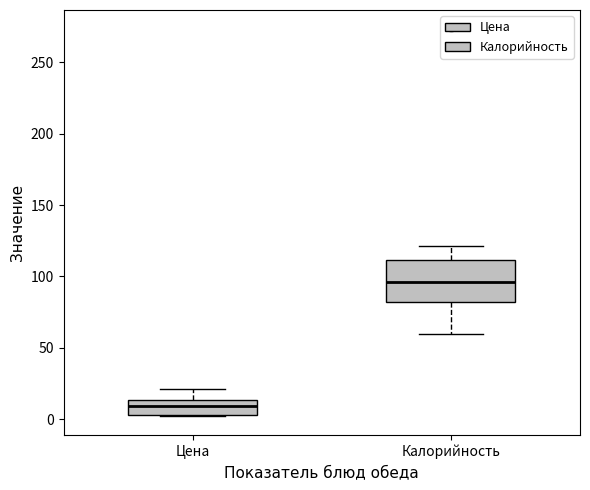

Where does the lower whisker of the box for Калорийность end on the y-axis? The values are not printed on the chart, so give them approximately, as read against the axis.

60